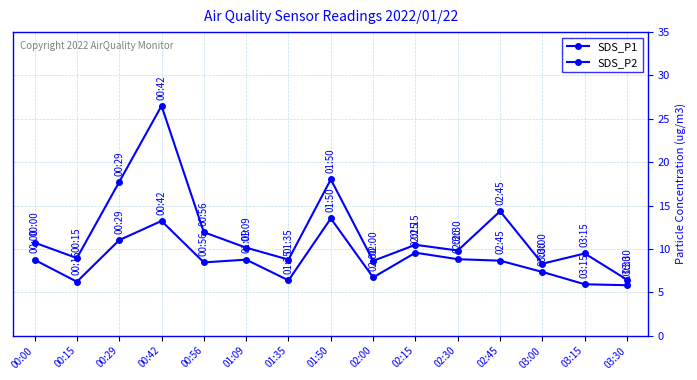

What is the label of the 13th point from the left?

03:00